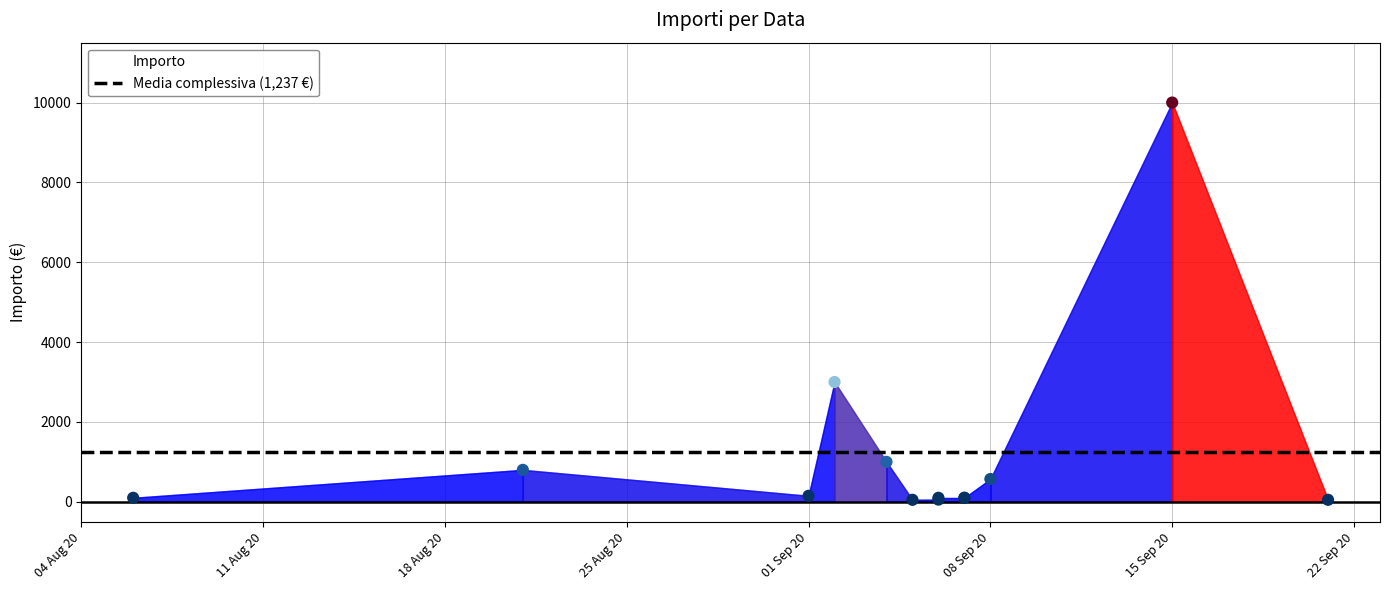

What Y value in the scatter plot is closest to 5025?

3000